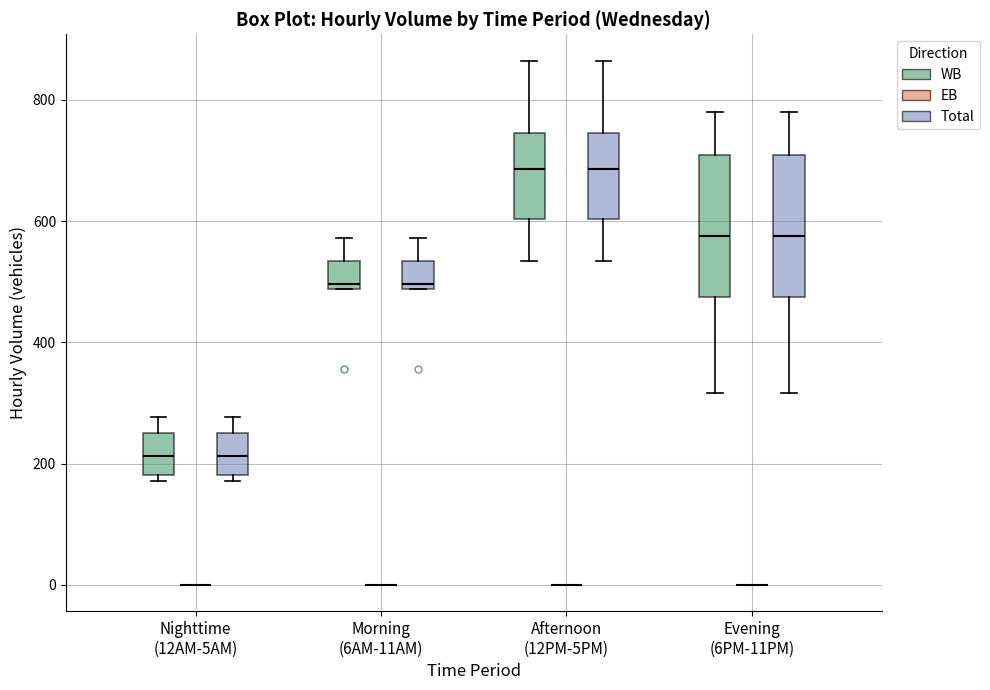

Where is the upper edge of the box for Nighttime (12AM-5AM) (Total) on the y-axis? The values are not printed on the chart, so give them approximately, as read against the axis.

260